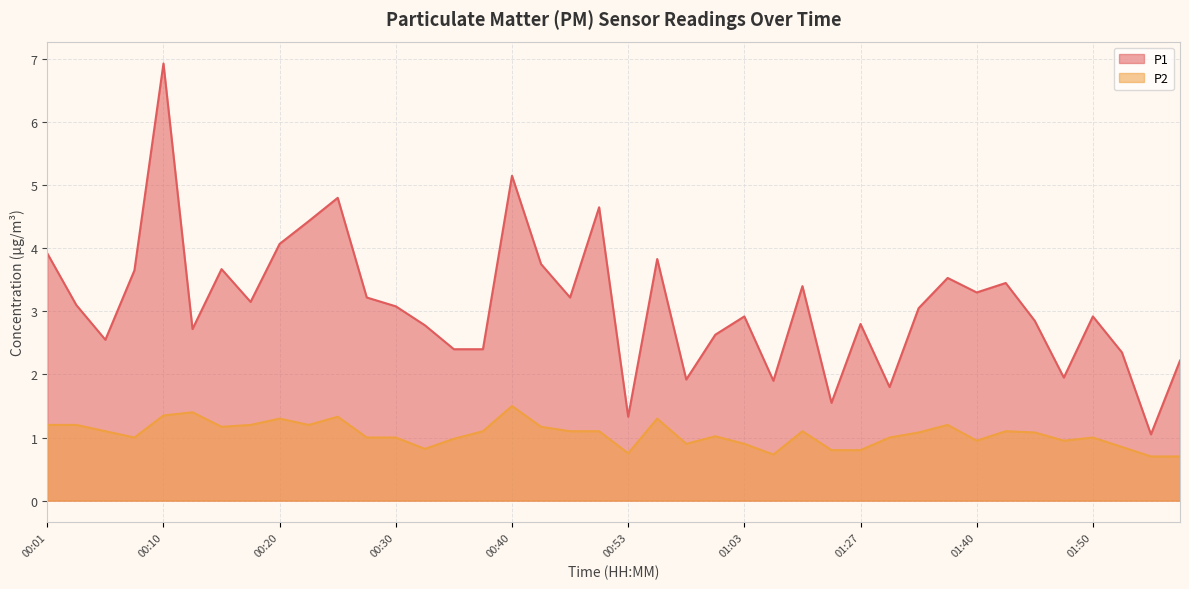

Between 00:18 and 00:40, which is larger?

00:40